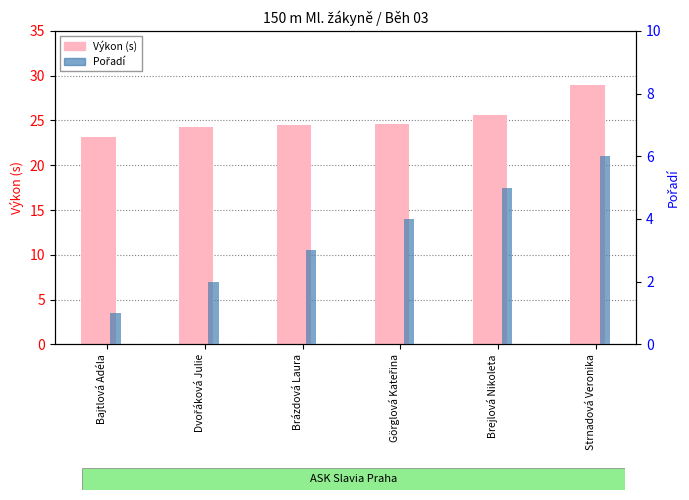

Which series has the largest total across all categories?

Výkon (s)